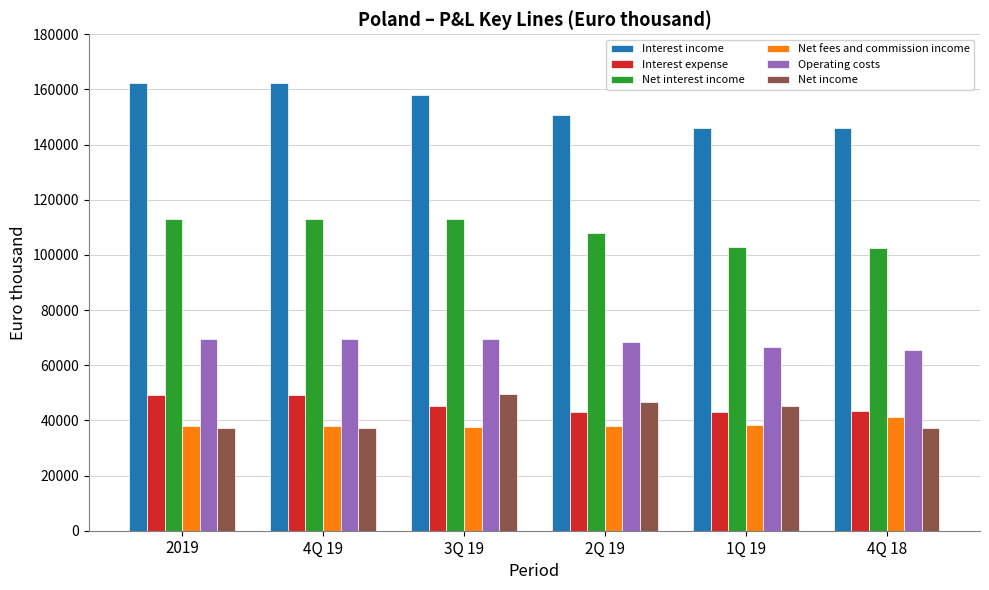

True or false: Interest expense has a value of 49164 at 2019.

True